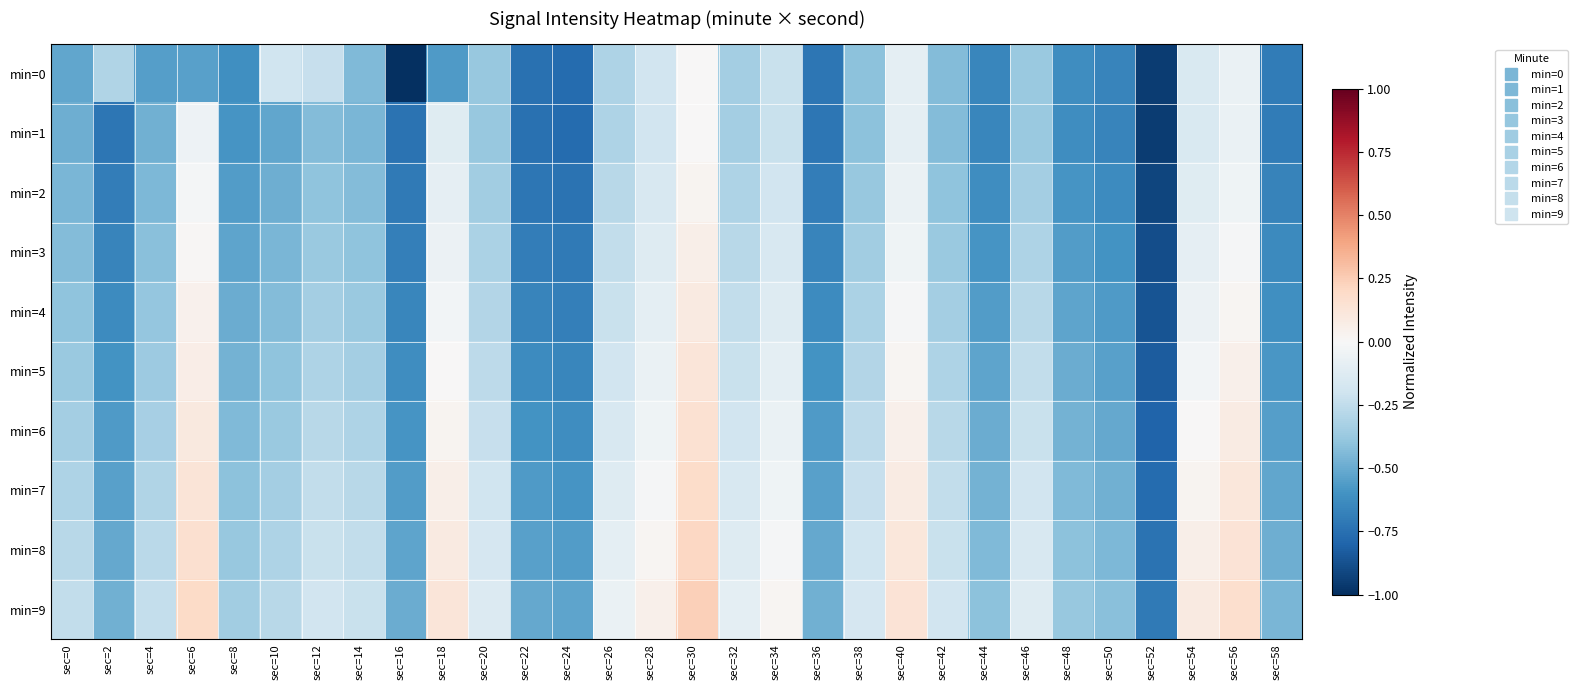

Reading left to right, extract all data points from this chart.

min=0: sec=0=-0.5	sec=2=-0.3	sec=4=-0.6	sec=6=-0.5	sec=8=-0.6	sec=10=-0.2	sec=12=-0.2	sec=14=-0.4	sec=16=-1.0	sec=18=-0.6	sec=20=-0.4	sec=22=-0.8	sec=24=-0.8	sec=26=-0.3	sec=28=-0.2	sec=30=0.0	sec=32=-0.3	sec=34=-0.2	sec=36=-0.7	sec=38=-0.4	sec=40=-0.1	sec=42=-0.4	sec=44=-0.7	sec=46=-0.4	sec=48=-0.6	sec=50=-0.7	sec=52=-0.9	sec=54=-0.1	sec=56=-0.1	sec=58=-0.7
min=1: sec=0=-0.5	sec=2=-0.7	sec=4=-0.5	sec=6=-0.1	sec=8=-0.6	sec=10=-0.5	sec=12=-0.4	sec=14=-0.5	sec=16=-0.7	sec=18=-0.1	sec=20=-0.4	sec=22=-0.8	sec=24=-0.8	sec=26=-0.3	sec=28=-0.2	sec=30=0.0	sec=32=-0.3	sec=34=-0.2	sec=36=-0.7	sec=38=-0.4	sec=40=-0.1	sec=42=-0.4	sec=44=-0.7	sec=46=-0.4	sec=48=-0.6	sec=50=-0.7	sec=52=-0.9	sec=54=-0.1	sec=56=-0.1	sec=58=-0.7
min=2: sec=0=-0.5	sec=2=-0.7	sec=4=-0.5	sec=6=-0.0	sec=8=-0.6	sec=10=-0.5	sec=12=-0.4	sec=14=-0.4	sec=16=-0.7	sec=18=-0.1	sec=20=-0.3	sec=22=-0.7	sec=24=-0.7	sec=26=-0.3	sec=28=-0.2	sec=30=0.0	sec=32=-0.3	sec=34=-0.2	sec=36=-0.7	sec=38=-0.4	sec=40=-0.1	sec=42=-0.4	sec=44=-0.6	sec=46=-0.3	sec=48=-0.6	sec=50=-0.6	sec=52=-0.9	sec=54=-0.1	sec=56=-0.0	sec=58=-0.7
min=3: sec=0=-0.4	sec=2=-0.7	sec=4=-0.4	sec=6=0.0	sec=8=-0.5	sec=10=-0.5	sec=12=-0.4	sec=14=-0.4	sec=16=-0.7	sec=18=-0.1	sec=20=-0.3	sec=22=-0.7	sec=24=-0.7	sec=26=-0.2	sec=28=-0.1	sec=30=0.1	sec=32=-0.3	sec=34=-0.2	sec=36=-0.7	sec=38=-0.3	sec=40=-0.0	sec=42=-0.4	sec=44=-0.6	sec=46=-0.3	sec=48=-0.6	sec=50=-0.6	sec=52=-0.9	sec=54=-0.1	sec=56=-0.0	sec=58=-0.6
min=4: sec=0=-0.4	sec=2=-0.6	sec=4=-0.4	sec=6=0.0	sec=8=-0.5	sec=10=-0.4	sec=12=-0.3	sec=14=-0.4	sec=16=-0.7	sec=18=-0.0	sec=20=-0.3	sec=22=-0.7	sec=24=-0.7	sec=26=-0.2	sec=28=-0.1	sec=30=0.1	sec=32=-0.2	sec=34=-0.1	sec=36=-0.6	sec=38=-0.3	sec=40=-0.0	sec=42=-0.3	sec=44=-0.6	sec=46=-0.3	sec=48=-0.5	sec=50=-0.6	sec=52=-0.9	sec=54=-0.1	sec=56=0.0	sec=58=-0.6
min=5: sec=0=-0.4	sec=2=-0.6	sec=4=-0.4	sec=6=0.1	sec=8=-0.5	sec=10=-0.4	sec=12=-0.3	sec=14=-0.3	sec=16=-0.6	sec=18=0.0	sec=20=-0.3	sec=22=-0.6	sec=24=-0.7	sec=26=-0.2	sec=28=-0.1	sec=30=0.1	sec=32=-0.2	sec=34=-0.1	sec=36=-0.6	sec=38=-0.3	sec=40=0.0	sec=42=-0.3	sec=44=-0.5	sec=46=-0.2	sec=48=-0.5	sec=50=-0.5	sec=52=-0.8	sec=54=-0.0	sec=56=0.1	sec=58=-0.6
min=6: sec=0=-0.3	sec=2=-0.6	sec=4=-0.3	sec=6=0.1	sec=8=-0.4	sec=10=-0.4	sec=12=-0.3	sec=14=-0.3	sec=16=-0.6	sec=18=0.0	sec=20=-0.2	sec=22=-0.6	sec=24=-0.6	sec=26=-0.2	sec=28=-0.0	sec=30=0.1	sec=32=-0.2	sec=34=-0.1	sec=36=-0.6	sec=38=-0.3	sec=40=0.1	sec=42=-0.3	sec=44=-0.5	sec=46=-0.2	sec=48=-0.5	sec=50=-0.5	sec=52=-0.8	sec=54=0.0	sec=56=0.1	sec=58=-0.6
min=7: sec=0=-0.3	sec=2=-0.5	sec=4=-0.3	sec=6=0.1	sec=8=-0.4	sec=10=-0.3	sec=12=-0.2	sec=14=-0.3	sec=16=-0.6	sec=18=0.1	sec=20=-0.2	sec=22=-0.6	sec=24=-0.6	sec=26=-0.1	sec=28=-0.0	sec=30=0.2	sec=32=-0.2	sec=34=-0.0	sec=36=-0.5	sec=38=-0.2	sec=40=0.1	sec=42=-0.2	sec=44=-0.5	sec=46=-0.2	sec=48=-0.4	sec=50=-0.5	sec=52=-0.8	sec=54=0.0	sec=56=0.1	sec=58=-0.5
min=8: sec=0=-0.3	sec=2=-0.5	sec=4=-0.3	sec=6=0.2	sec=8=-0.4	sec=10=-0.3	sec=12=-0.2	sec=14=-0.2	sec=16=-0.5	sec=18=0.1	sec=20=-0.2	sec=22=-0.5	sec=24=-0.6	sec=26=-0.1	sec=28=0.0	sec=30=0.2	sec=32=-0.1	sec=34=-0.0	sec=36=-0.5	sec=38=-0.2	sec=40=0.1	sec=42=-0.2	sec=44=-0.4	sec=46=-0.2	sec=48=-0.4	sec=50=-0.5	sec=52=-0.7	sec=54=0.1	sec=56=0.1	sec=58=-0.5
min=9: sec=0=-0.2	sec=2=-0.5	sec=4=-0.2	sec=6=0.2	sec=8=-0.3	sec=10=-0.3	sec=12=-0.2	sec=14=-0.2	sec=16=-0.5	sec=18=0.1	sec=20=-0.1	sec=22=-0.5	sec=24=-0.5	sec=26=-0.1	sec=28=0.1	sec=30=0.2	sec=32=-0.1	sec=34=0.0	sec=36=-0.5	sec=38=-0.2	sec=40=0.1	sec=42=-0.2	sec=44=-0.4	sec=46=-0.1	sec=48=-0.4	sec=50=-0.4	sec=52=-0.7	sec=54=0.1	sec=56=0.2	sec=58=-0.5